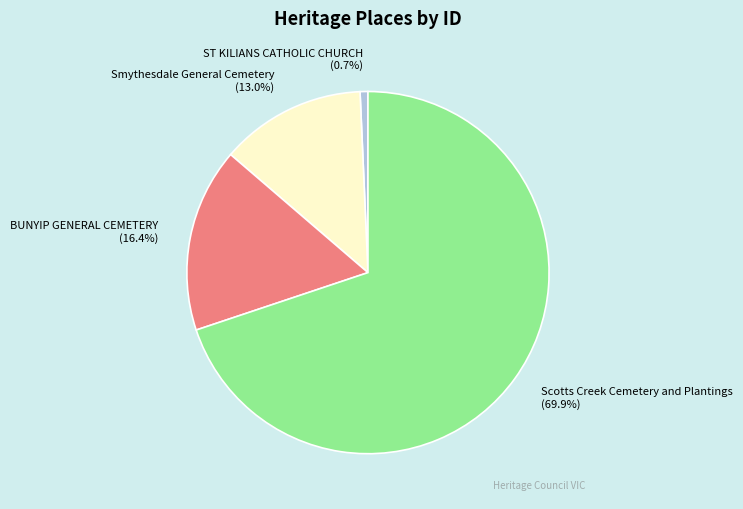

Combined, what portion of the pie is Smythesdale General Cemetery and Scotts Creek Cemetery and Plantings?

82.9%